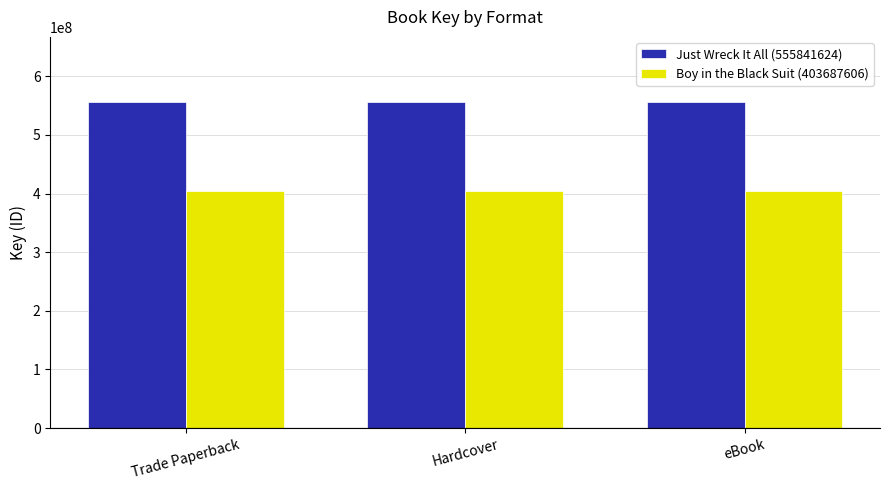

What is the smallest value displayed?

403687606